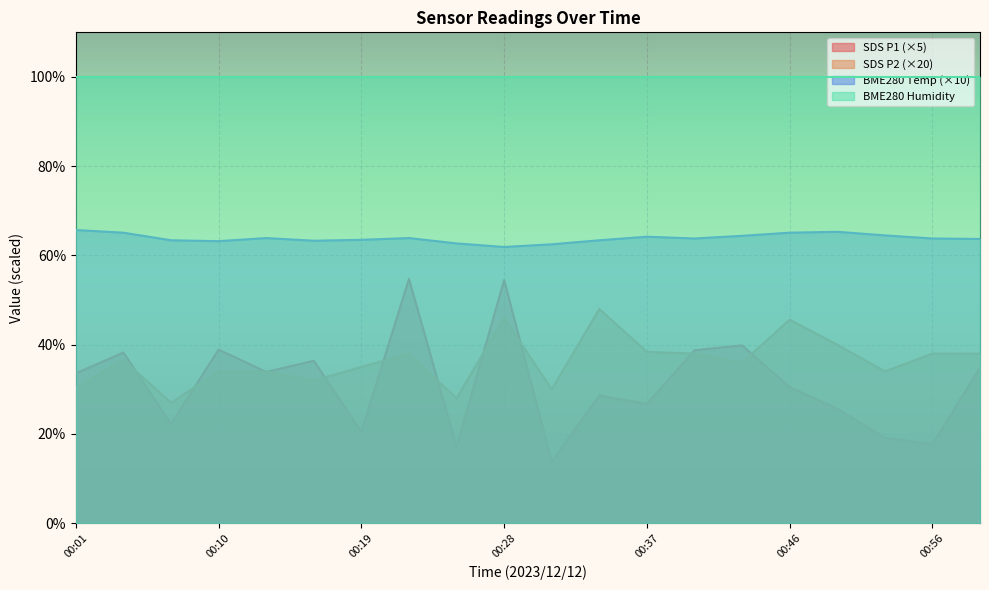

True or false: BME280_temperature and SDS_P1 intersect in this chart.

False